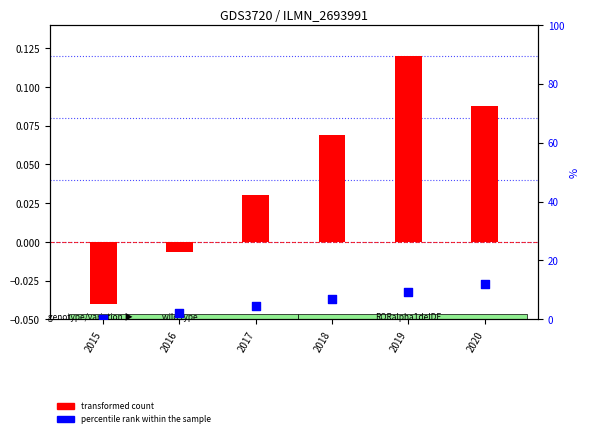

At which category is the sum across all series the highest?

2020